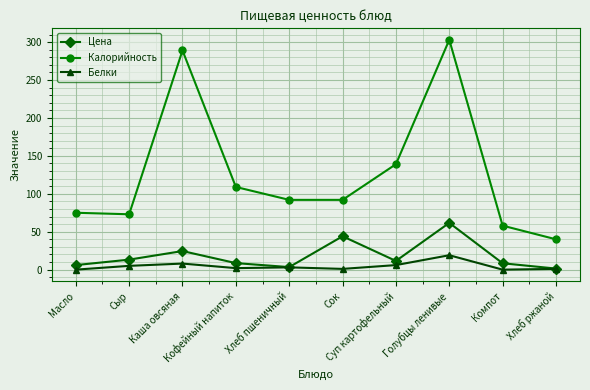

True or false: Белки has more than 0 points higher than both neighbors.

True